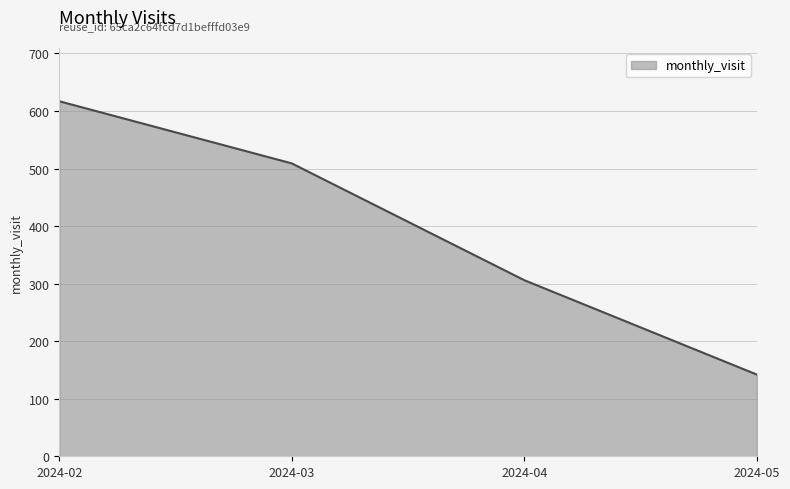

Reading left to right, what are all the values shown in this chart?

2024-02=617	2024-03=509	2024-04=306	2024-05=142